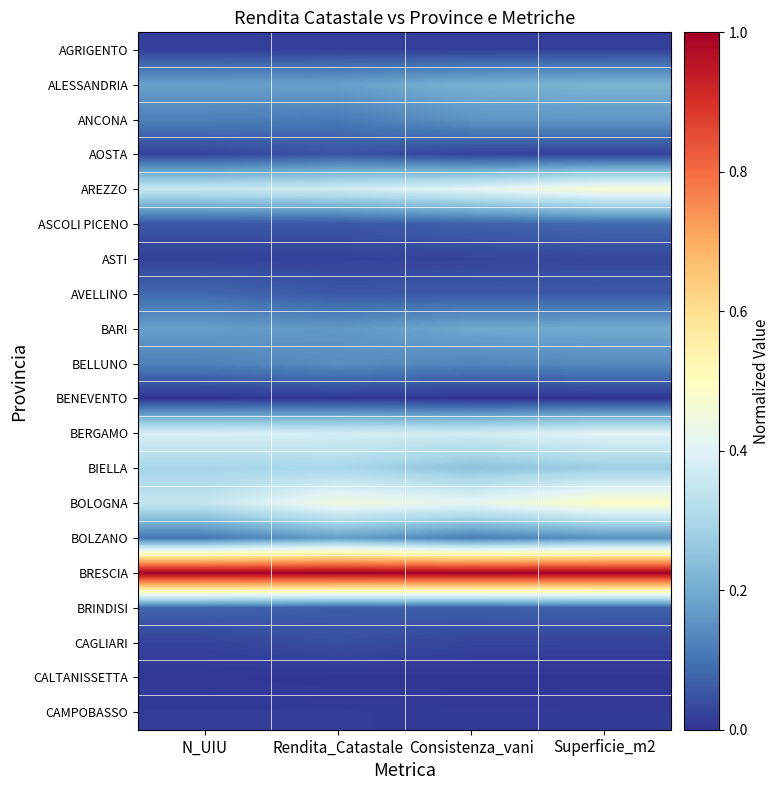

What is the difference between the highest and lowest values at Consistenza_vani?

1.0